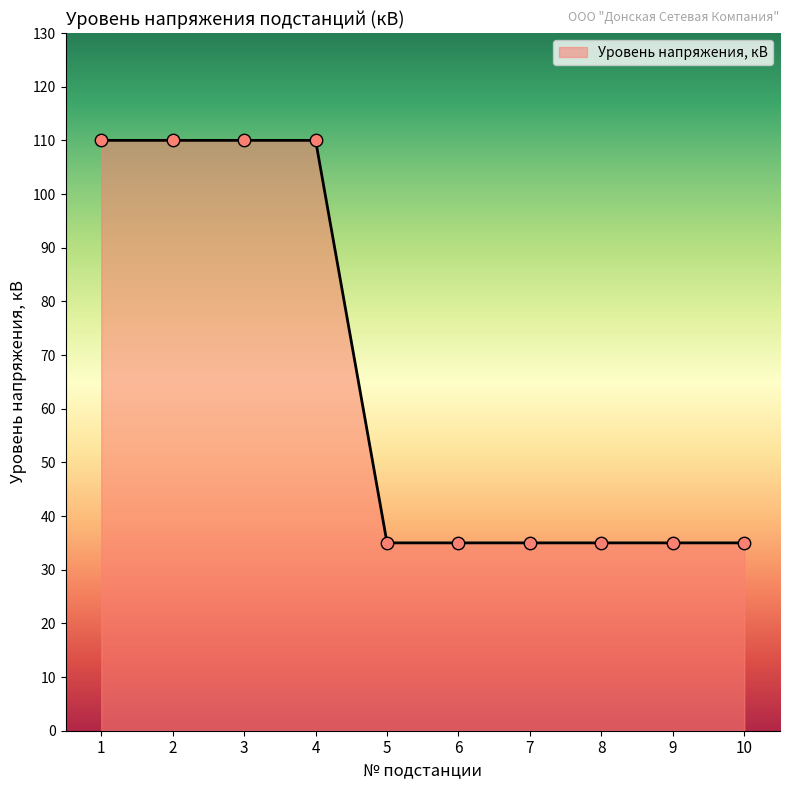

What is the ratio of the value at 4 to the value at 1?

1.0